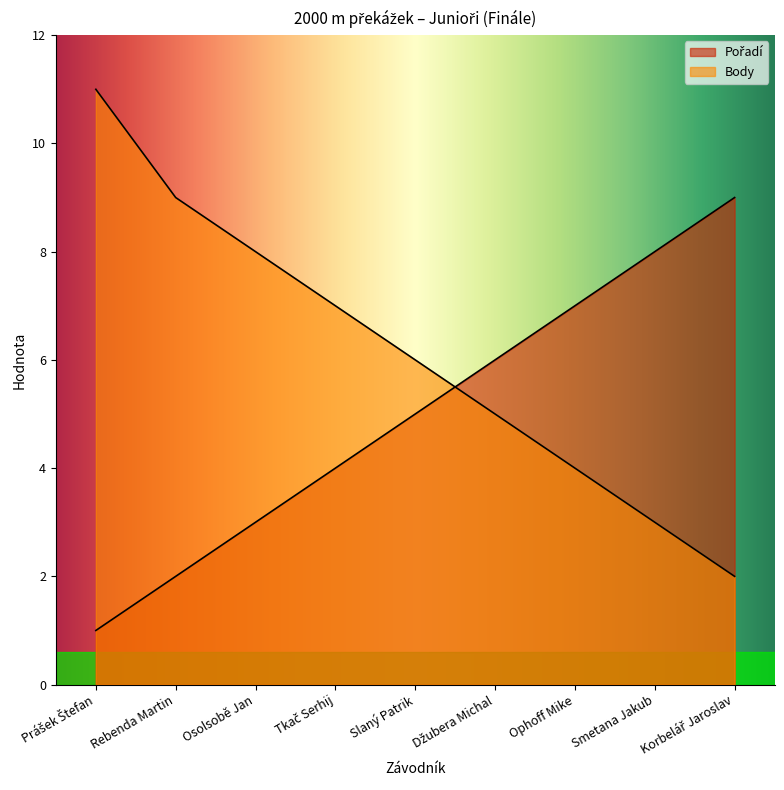

At which category is the sum across all series the highest?

Prášek Štefan